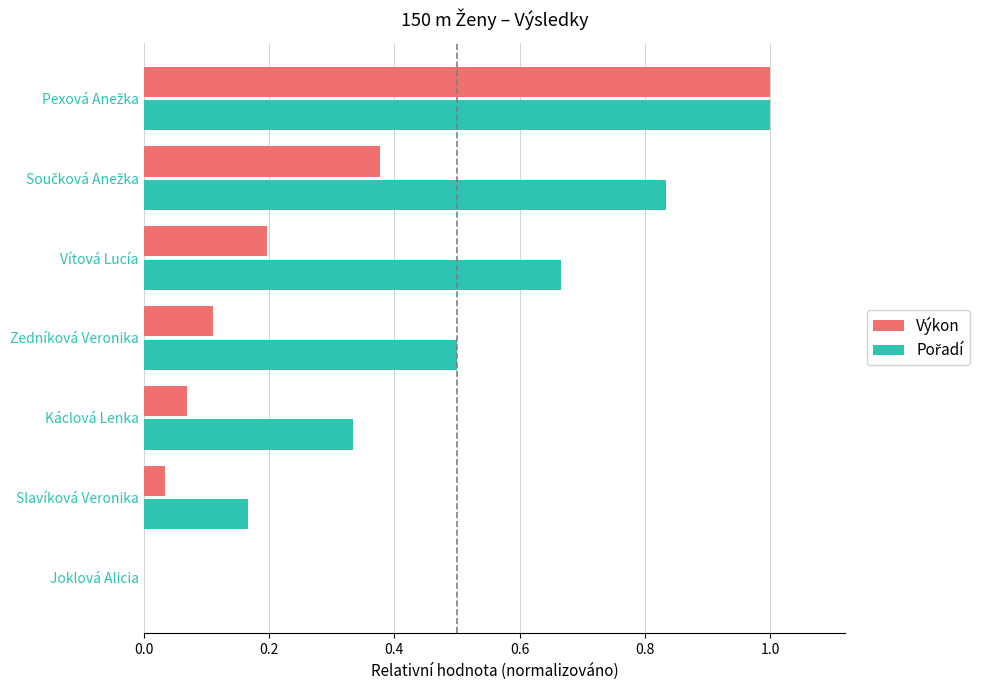

True or false: Výkon has a value of 0.4 at Joklová Alicia.

False